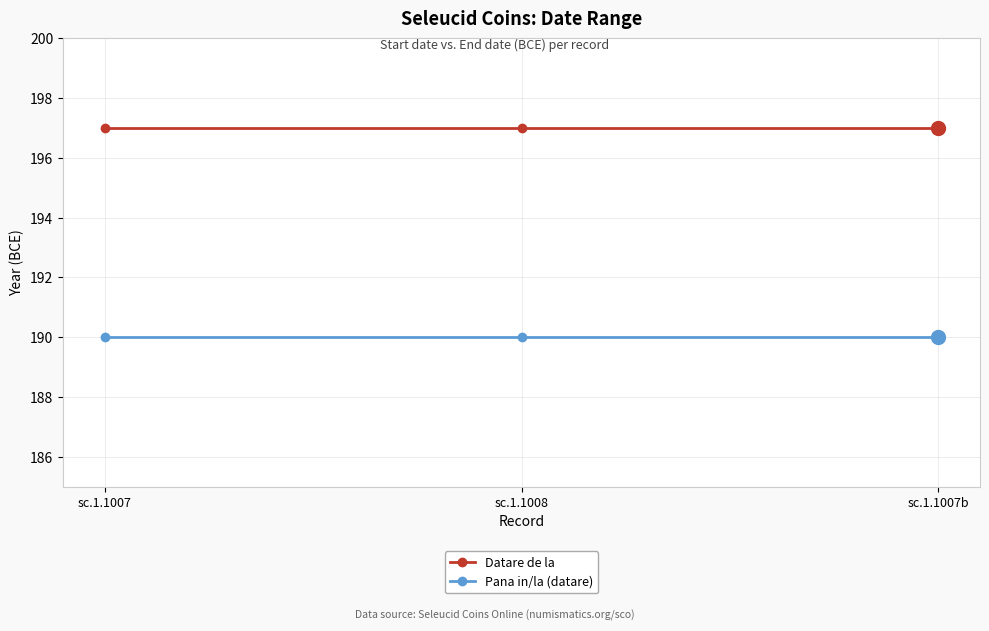

The value of Datare de la at sc.1.1008 is -197. True or false?

True